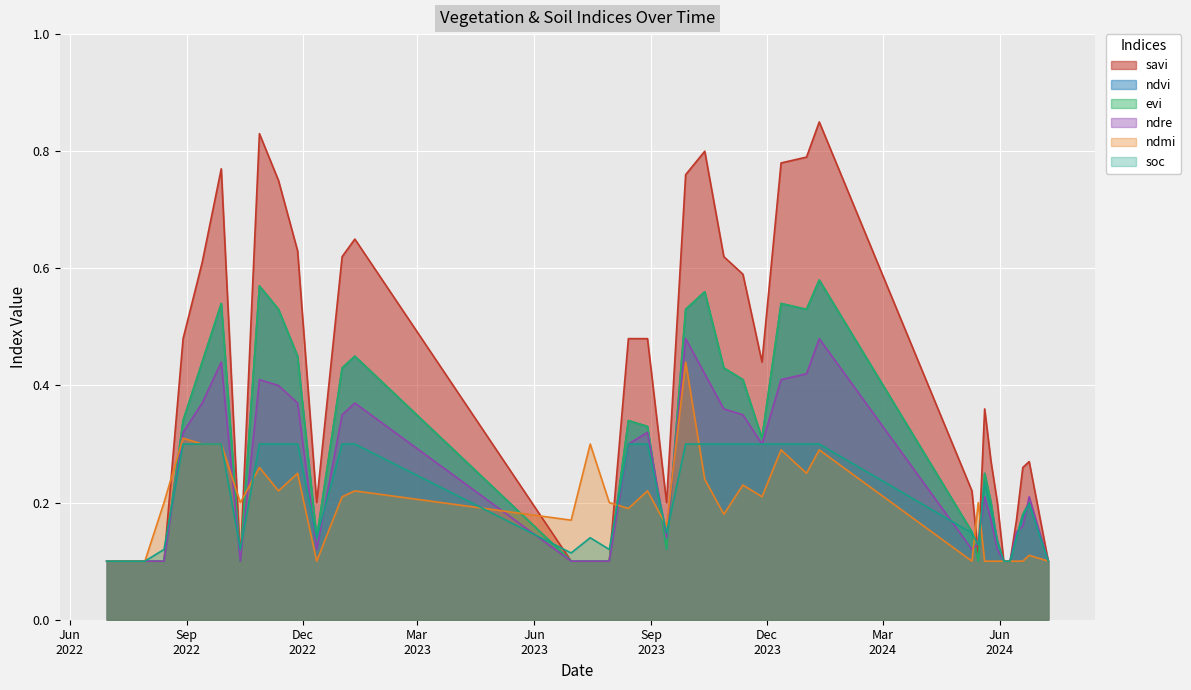

At which category is the sum across all series the highest?

11-01-2024